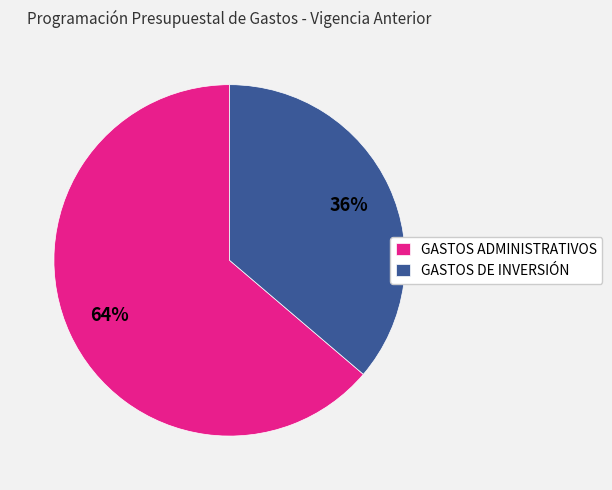

Rank the categories by value from highest to lowest.

GASTOS ADMINISTRATIVOS, GASTOS DE INVERSIÓN